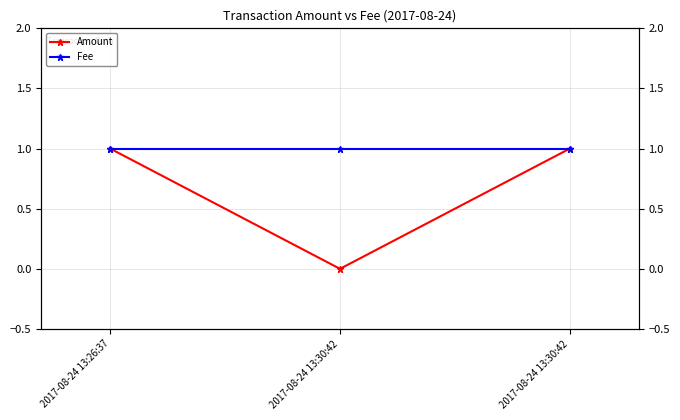

Is the value of Amount at 2017-08-24 13:26:37 greater than the value of Fee at 2017-08-24 13:30:42?

No